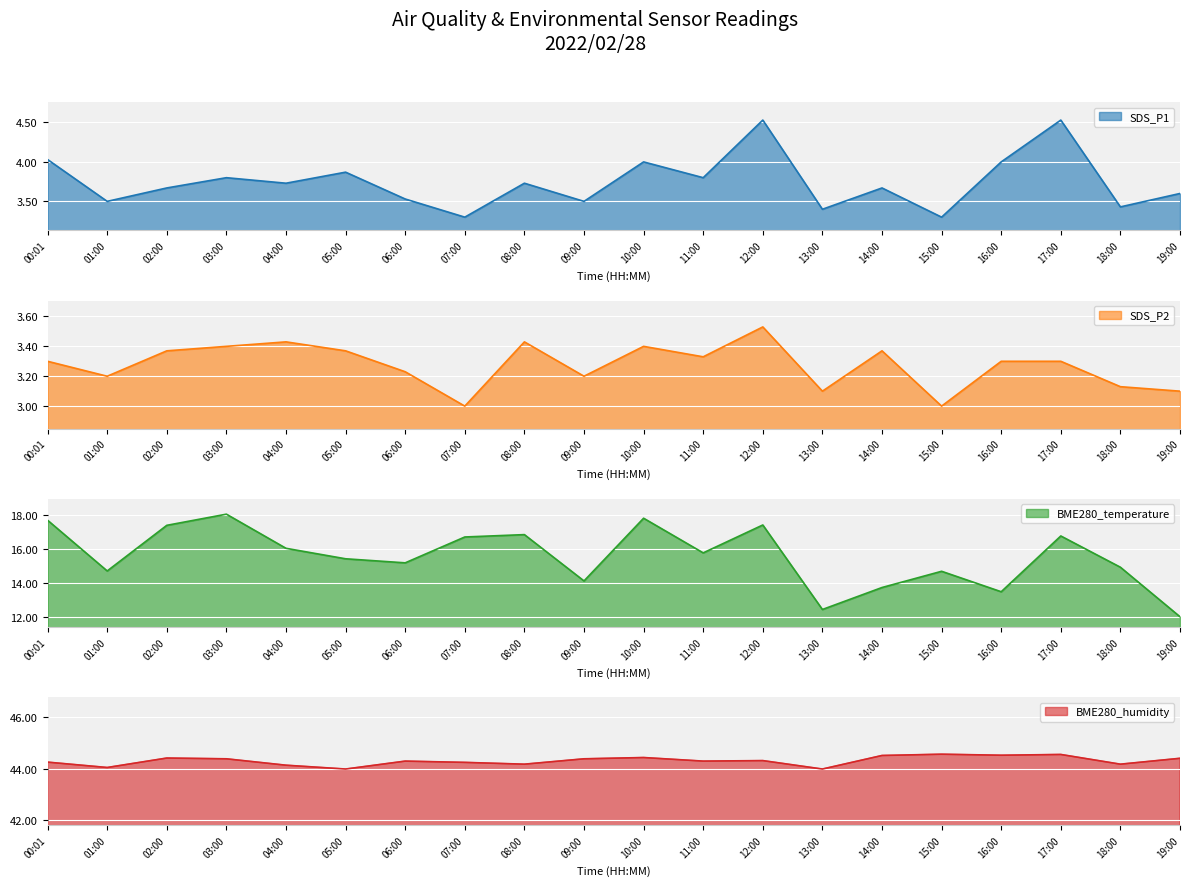

Is it true that BME280_humidity equals 22.6 at 14:00?

False